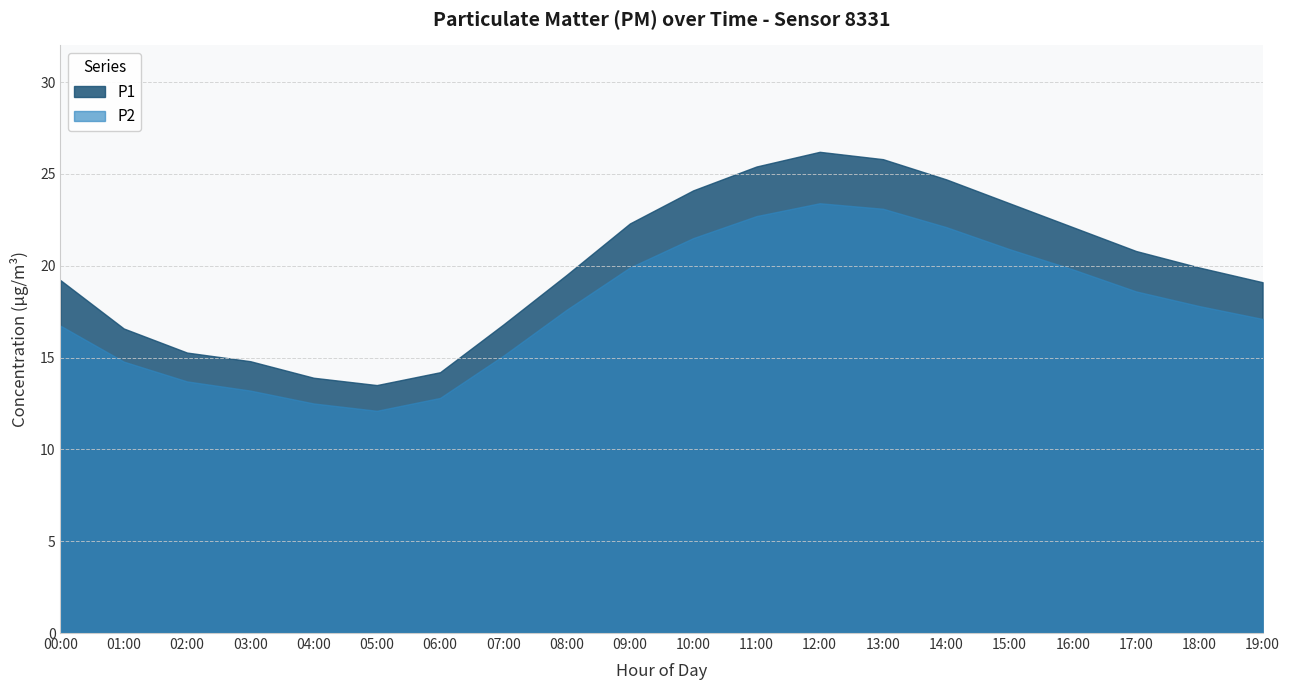

The P1 series shows 14.2 at 06:00. True or false?

True